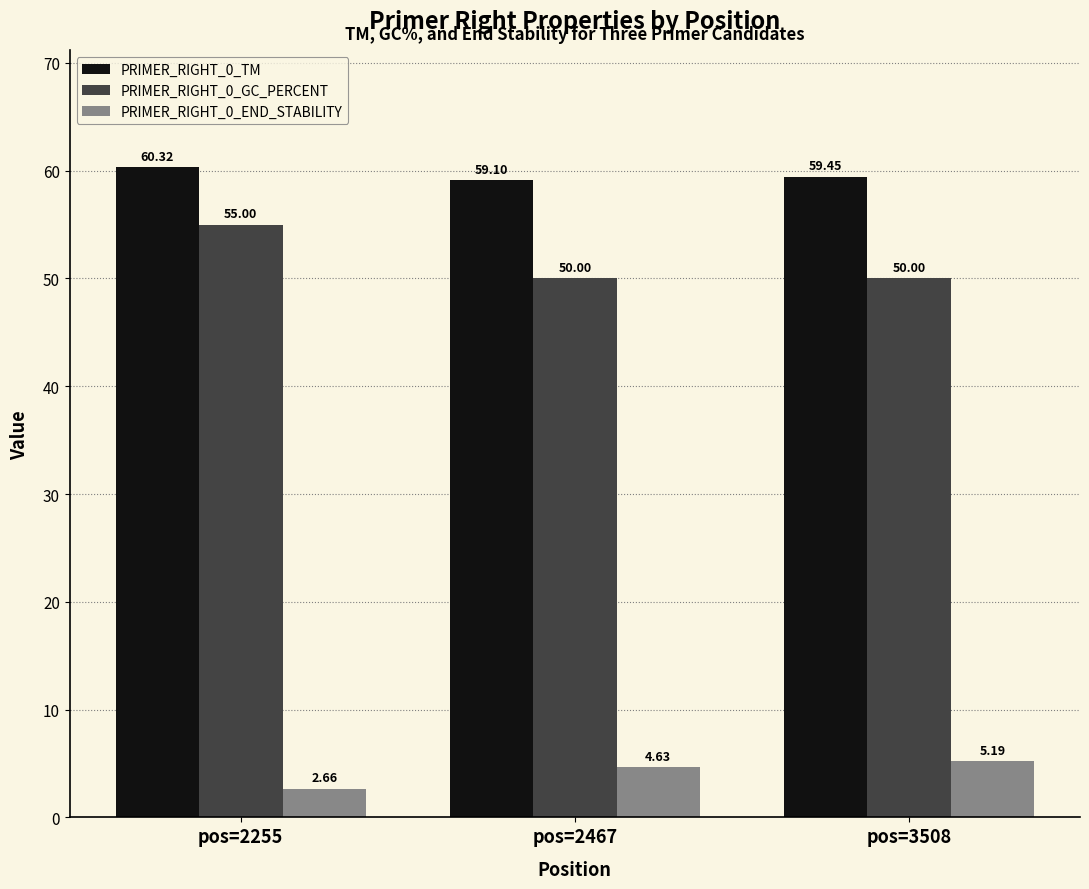

List the series in order of their peak value, highest first.

PRIMER_RIGHT_0_TM, PRIMER_RIGHT_0_GC_PERCENT, PRIMER_RIGHT_0_END_STABILITY